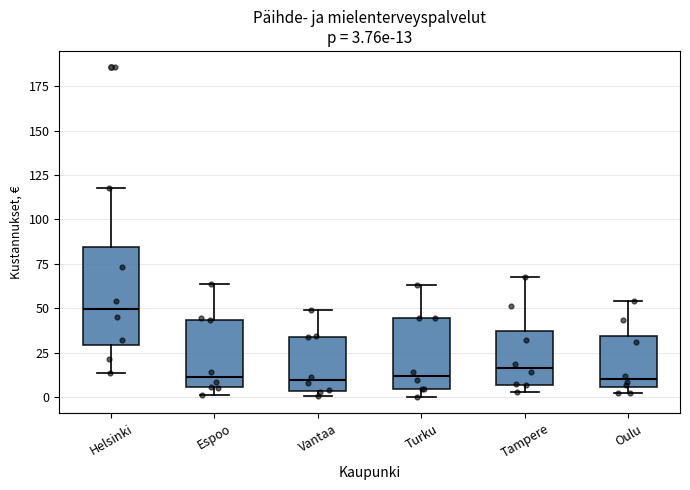

Comparing the boxes themselves (not the whiskers), which one is the tallest?

Helsinki